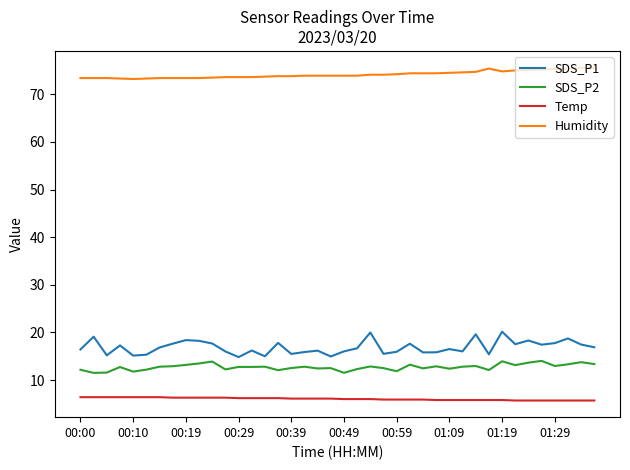

Which series has the widest spread of values?

SDS_P1